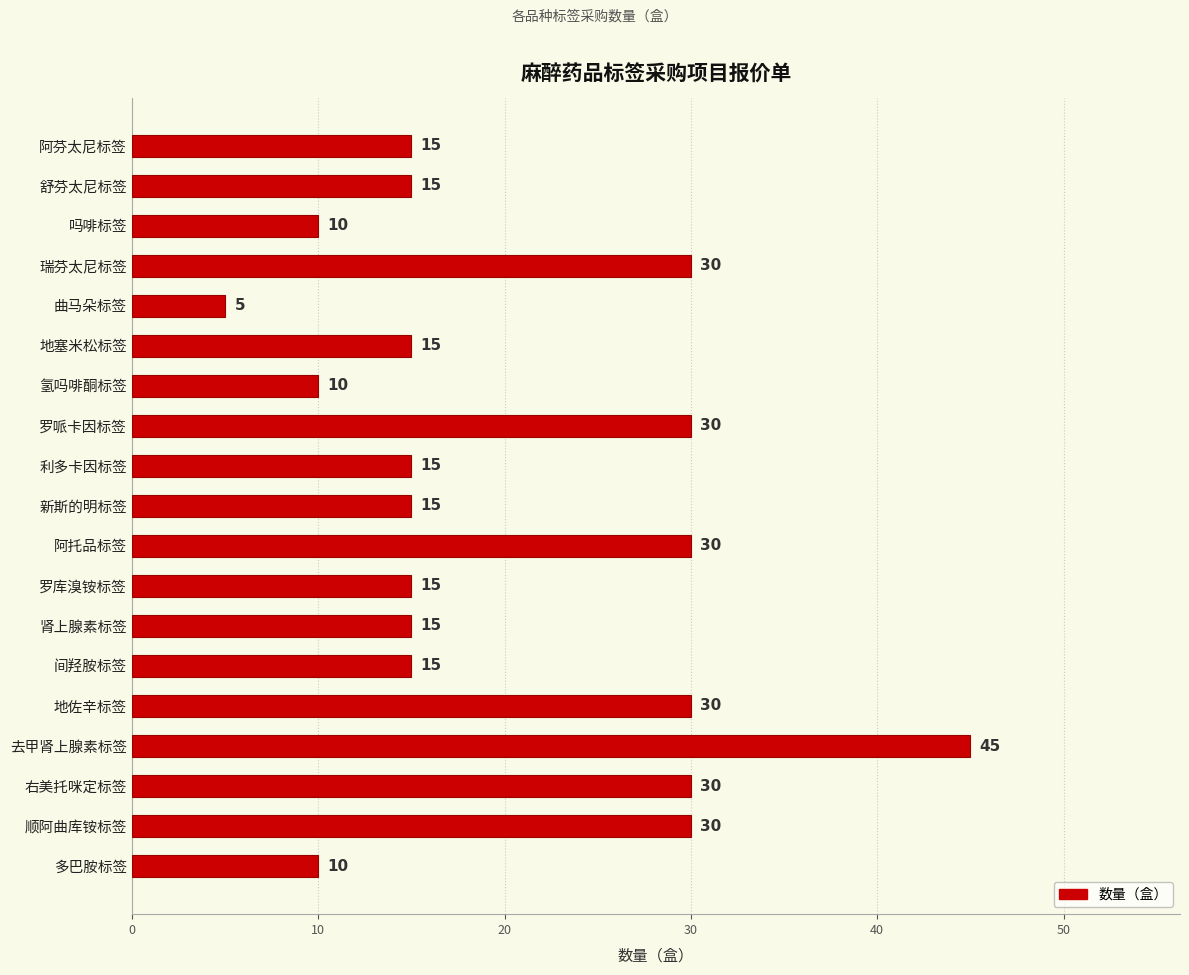

Which label corresponds to the smallest value in the chart?

曲马朵标签